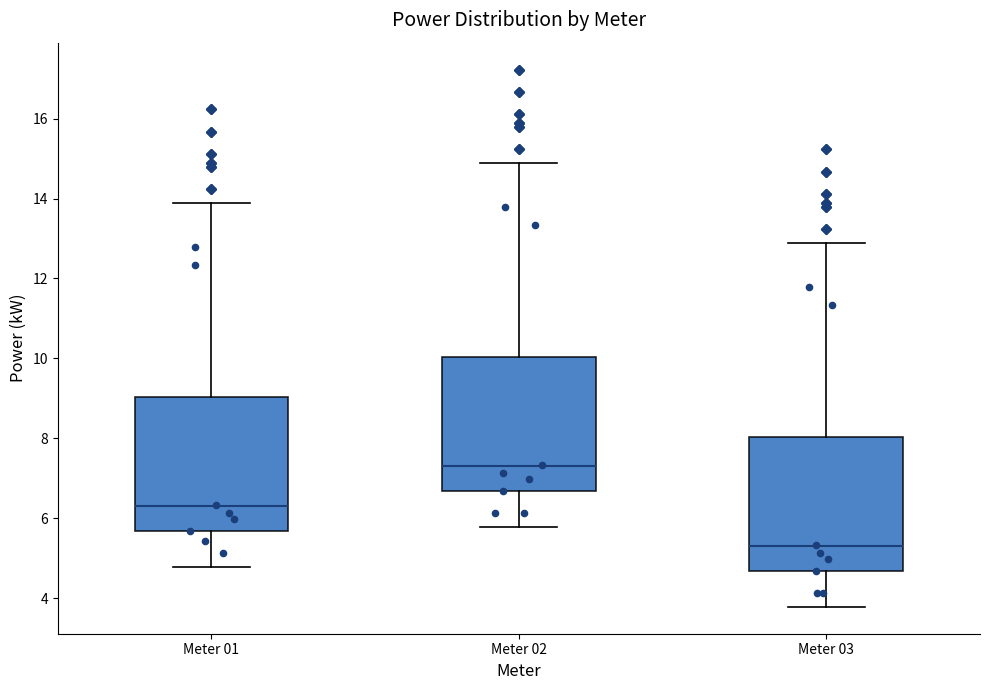

Reading left to right, transcribe this box plot: for each box, give where its median line is, the range the box spans, and where its two whiskers end, as read against the y-axis. The values are not printed on the chart, so give them approximately, as read against the axis.

Meter 01: median 6.4, box 5.6 to 9.0, whiskers 4.8 to 13.8
Meter 02: median 7.4, box 6.6 to 10.0, whiskers 5.8 to 14.8
Meter 03: median 5.4, box 4.6 to 8.0, whiskers 3.8 to 12.8